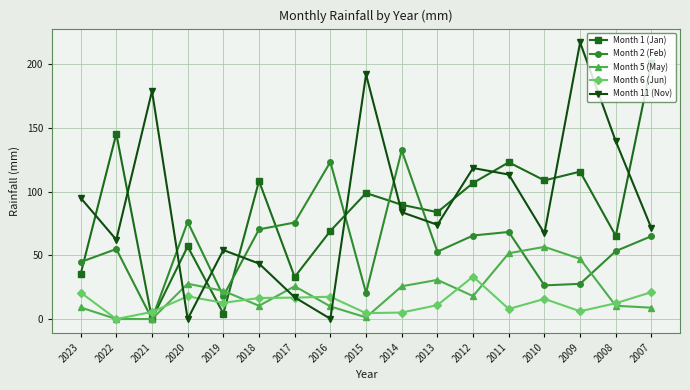

Between which two adjacent categories do Month 11 (Nov) and Month 1 (Jan) first intersect?

2023 and 2022